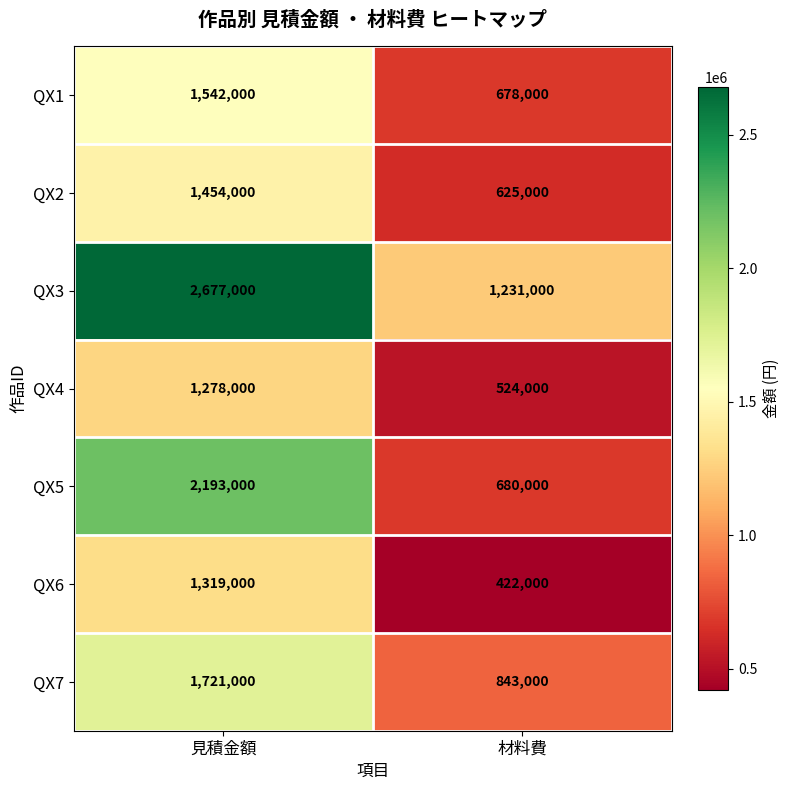

What is the approximate value of QX4 at 見積金額, to the nearest 10?

1278000